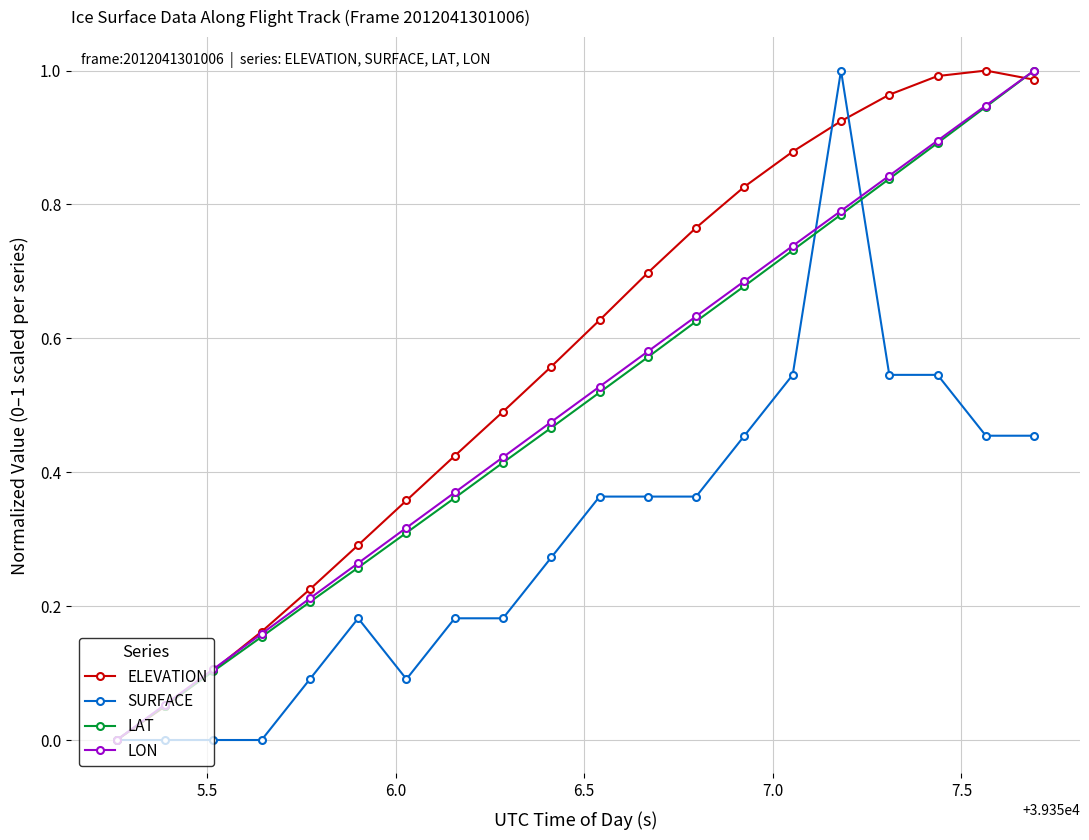

How many data points in LAT are above 0?

19